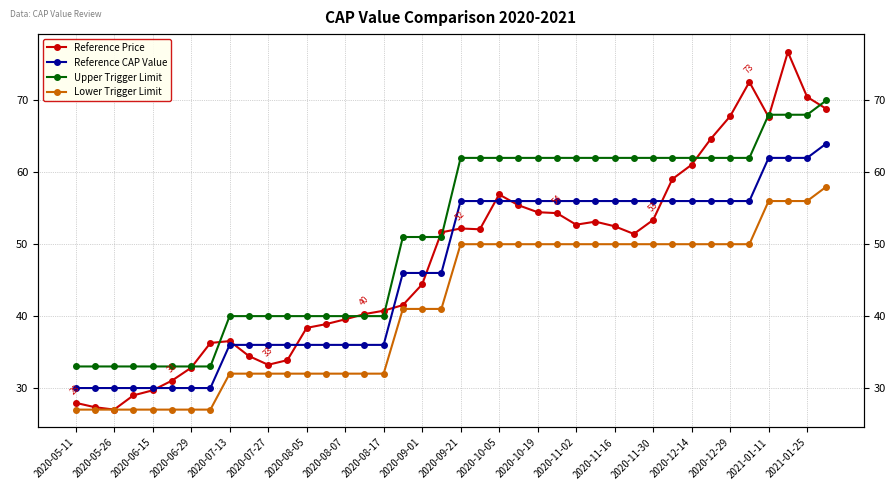

At which category is the sum across all series the highest?

37